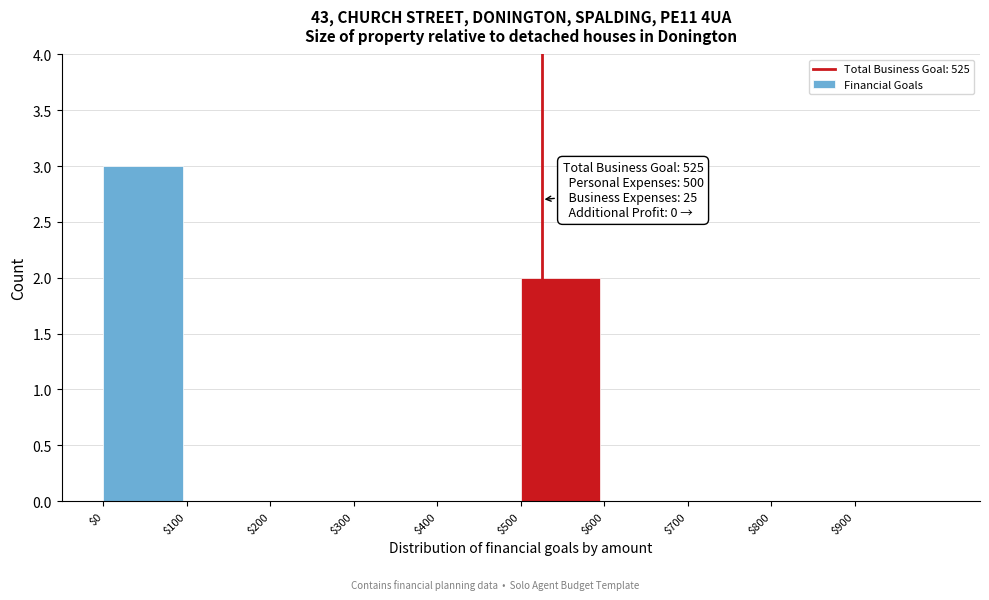

Which range on the x-axis has the tallest bar?

0 to 100